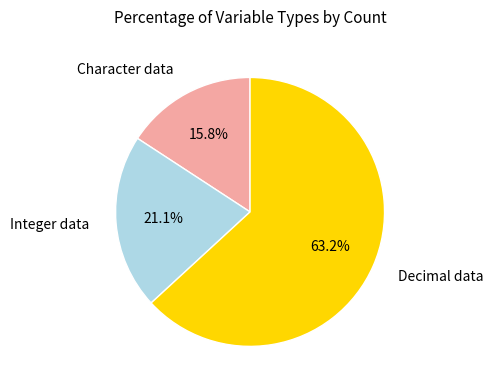

How many segments does this pie chart have?

3